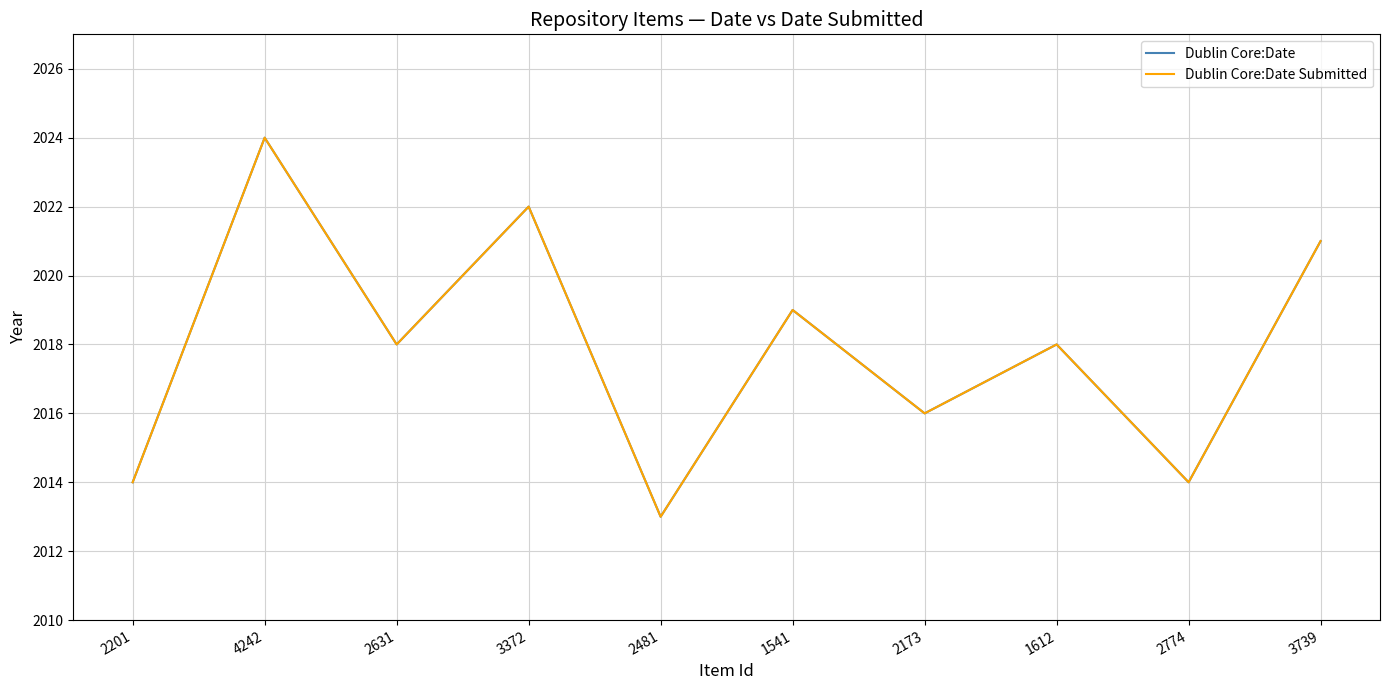

Reading right to left, transcribe all the data shown in this chart.

Dublin Core:Date: 3739=2021	2774=2014	1612=2018	2173=2016	1541=2019	2481=2013	3372=2022	2631=2018	4242=2024	2201=2014
Dublin Core:Date Submitted: 3739=2021	2774=2014	1612=2018	2173=2016	1541=2019	2481=2013	3372=2022	2631=2018	4242=2024	2201=2014